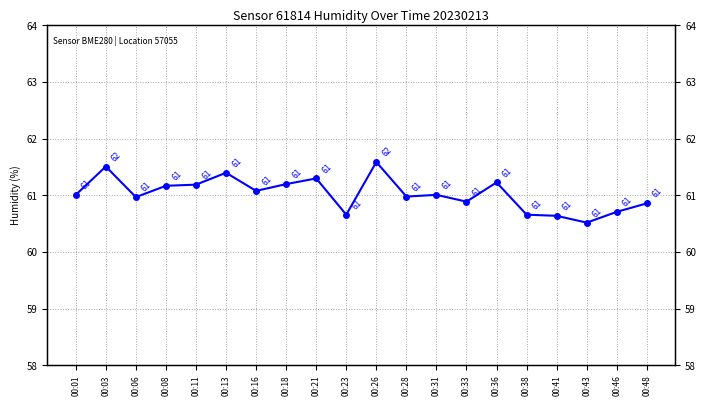

How many points are lower than both their immediate neighbors (excluding endpoints)?

6